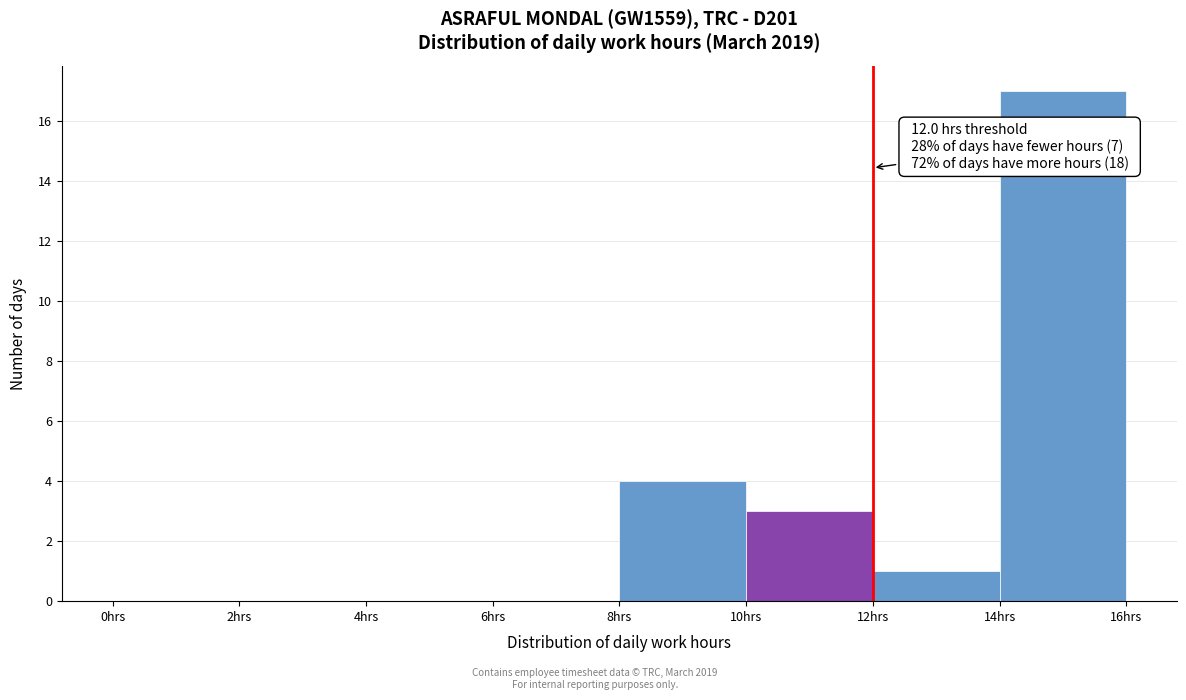

Which range on the x-axis has the tallest bar?

14 to 16